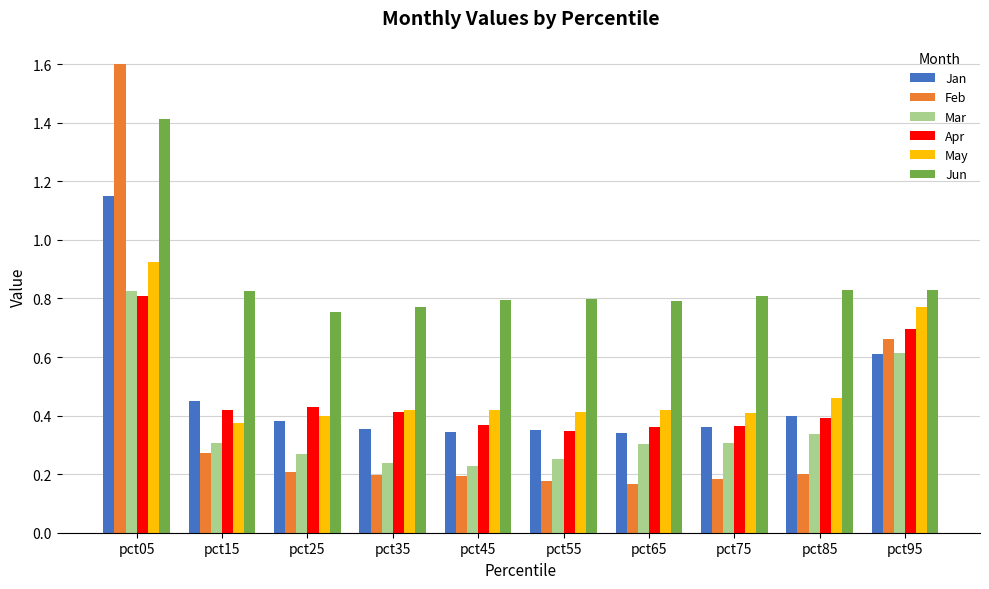

Between pct05 and pct95, which series saw the biggest shift?

Feb